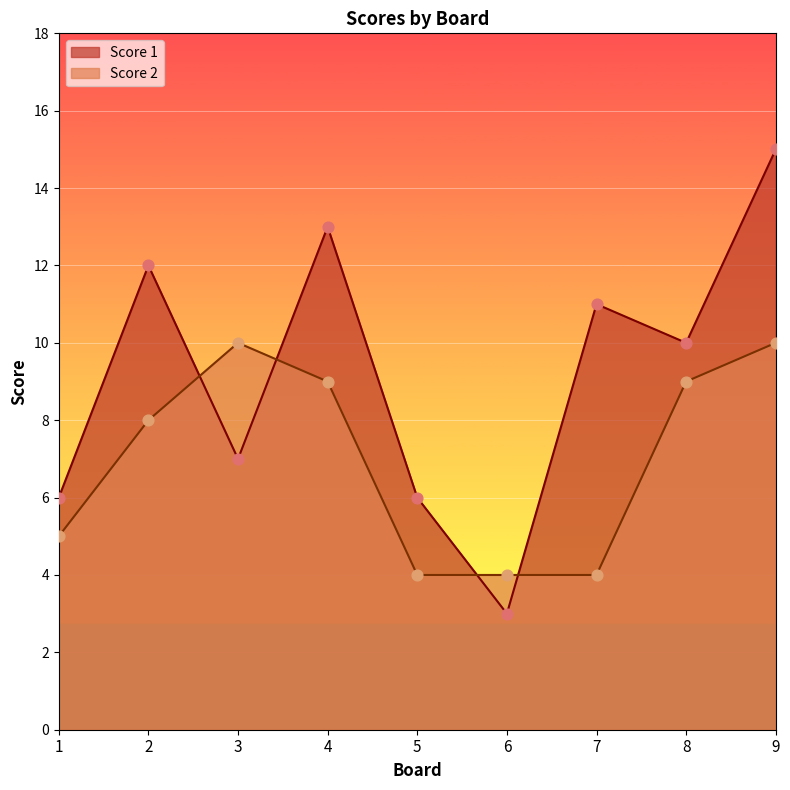

What are all the series names shown in the legend?

Score 1, Score 2